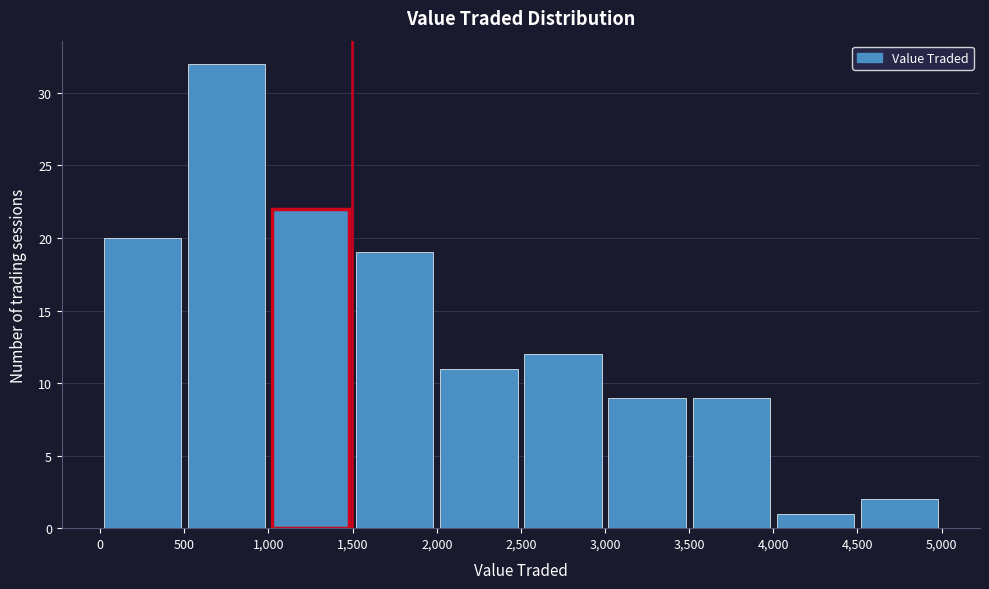

Reading left to right, list every bar in this chart as the range it spans on the x-axis followed by its height. The values are not printed on the chart, so give them approximately, as read against the axis.

0 to 500: 20
500 to 1,000: 32
1,000 to 1,500: 22
1,500 to 2,000: 19
2,000 to 2,500: 11
2,500 to 3,000: 12
3,000 to 3,500: 9
3,500 to 4,000: 9
4,000 to 4,500: 1
4,500 to 5,000: 2